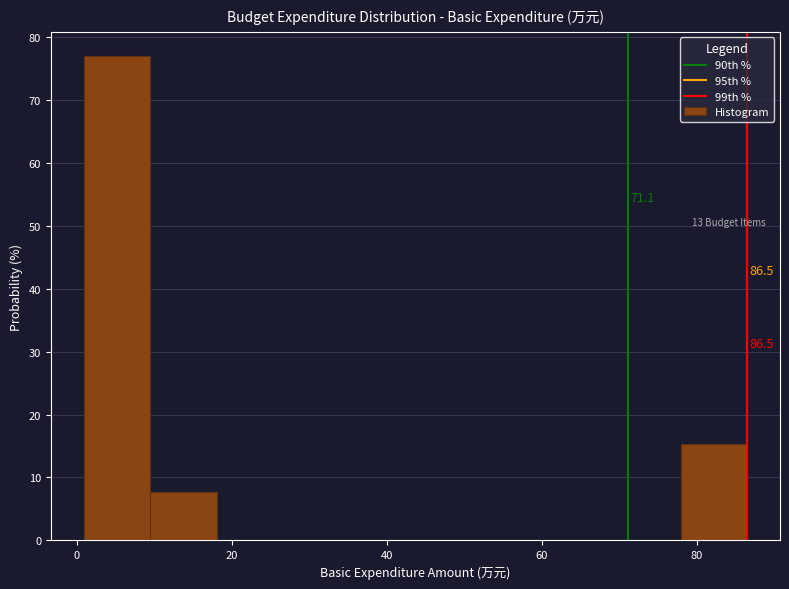

Which range on the x-axis has the tallest bar?

0 to 10